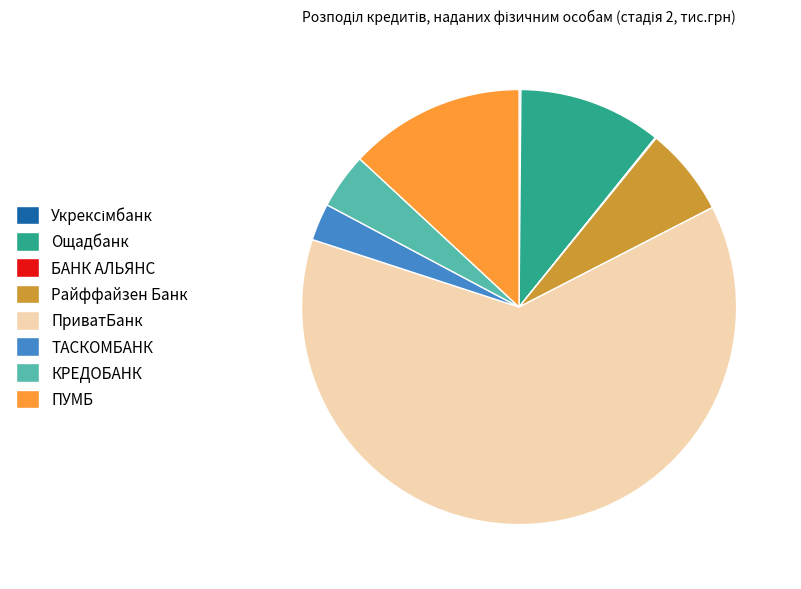

Which category has the biggest portion of the pie?

ПриватБанк